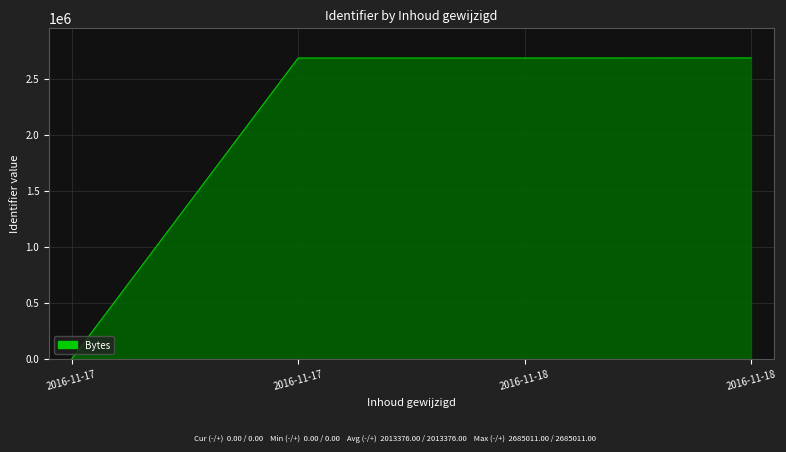

Does the chart display data point markers on the line(s)?

No